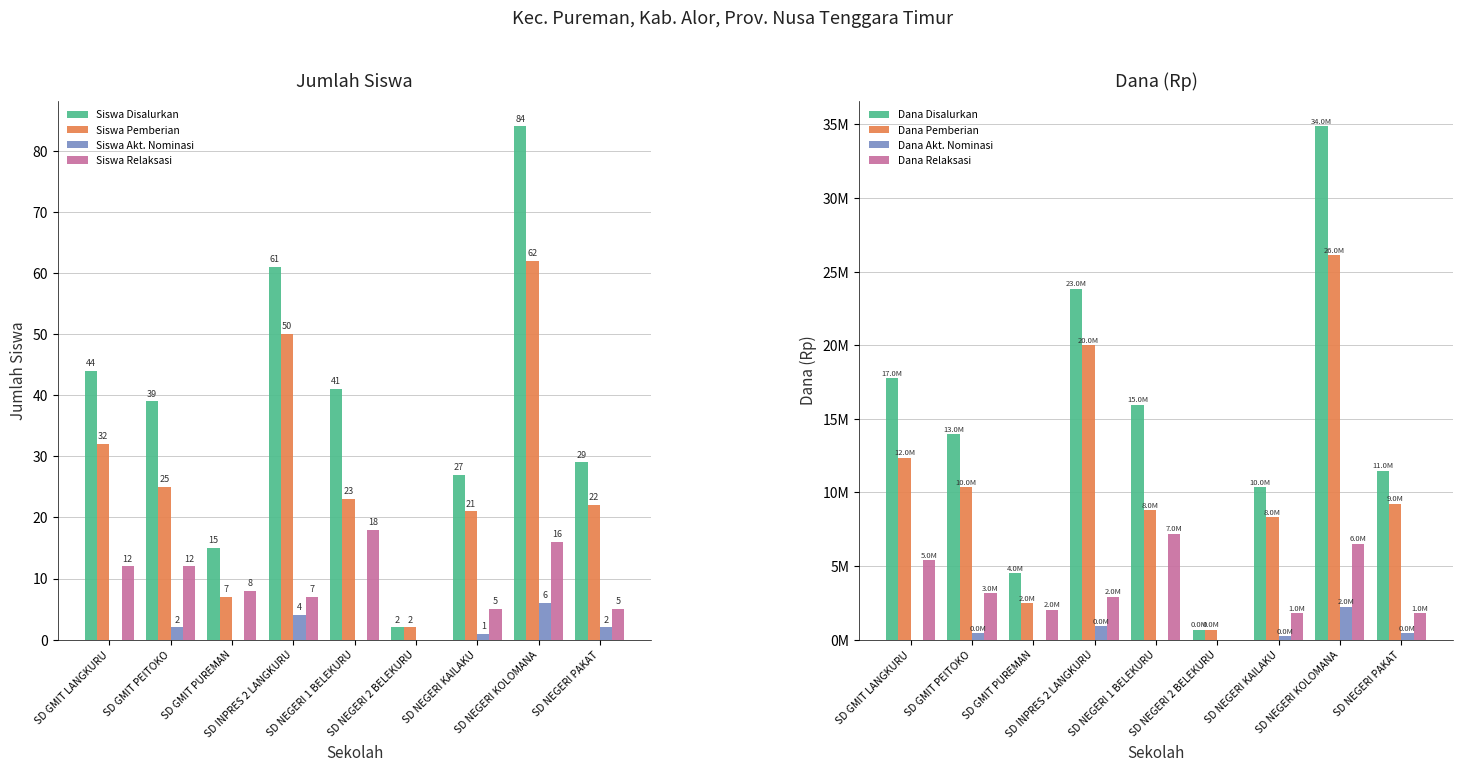

List the series in order of their peak value, highest first.

Siswa Disalurkan, Siswa Pemberian, Siswa Relaksasi, Siswa Akt. Nominasi